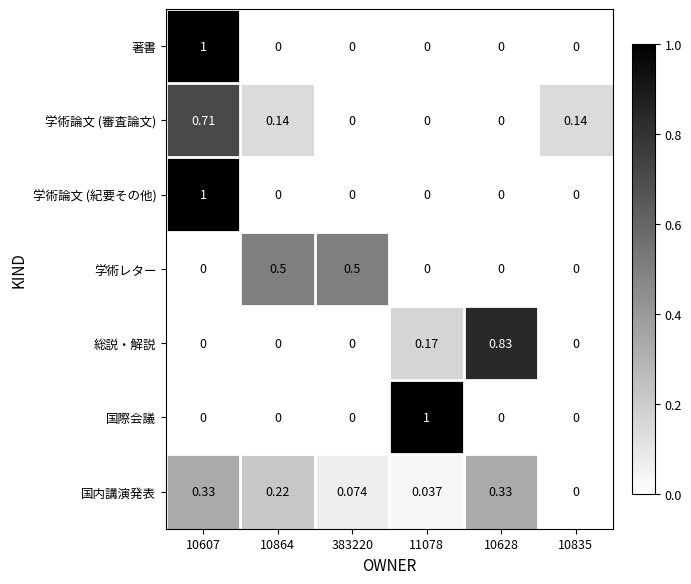

What is the greatest value displayed?

1.0